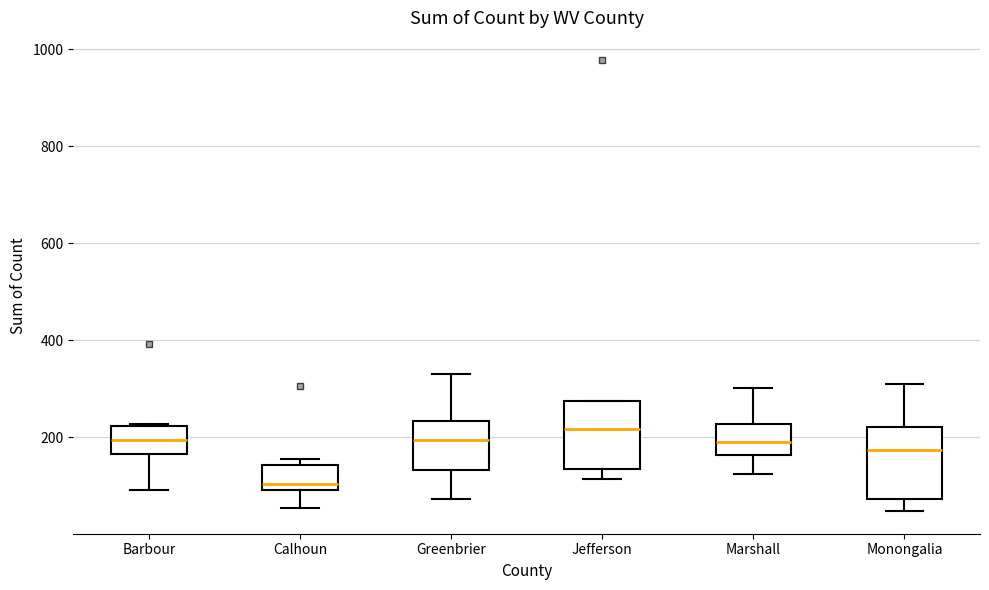

Where does the lower whisker of the box for Monongalia end on the y-axis? The values are not printed on the chart, so give them approximately, as read against the axis.

40